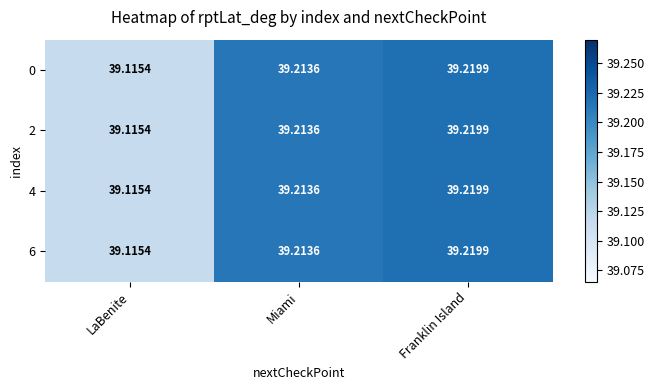

At which label is 6 closest to 39?

LaBenite